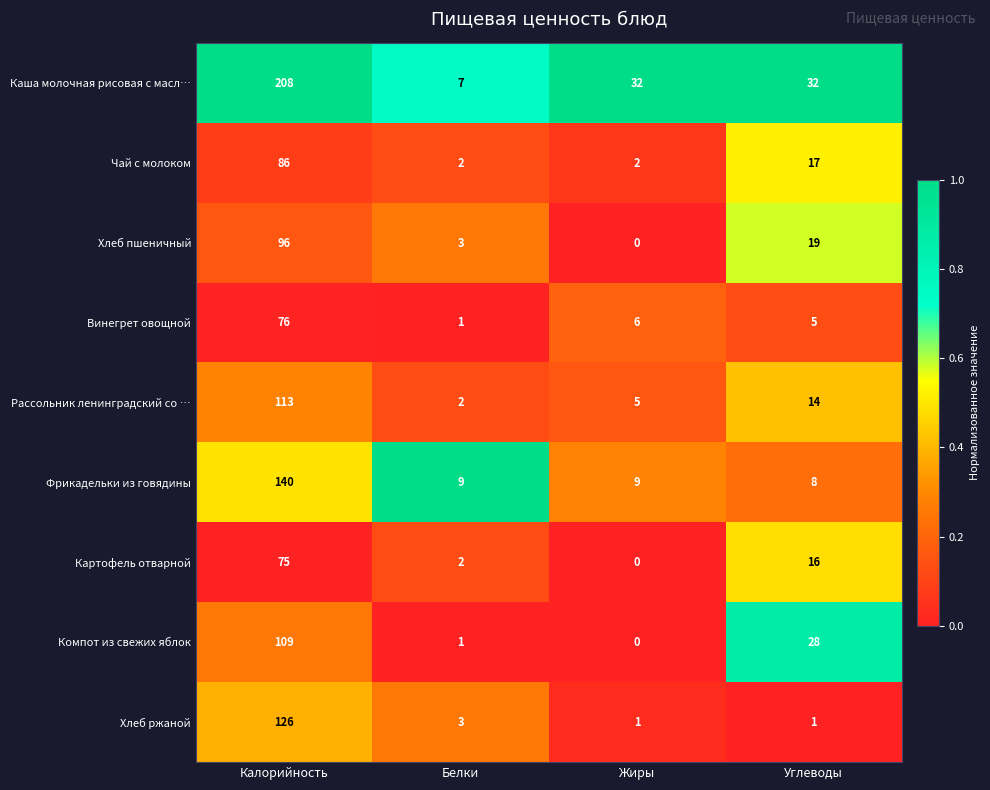

List the series in order of their peak value, lowest first.

Картофель отварной, Винегрет овощной, Чай с молоком, Хлеб пшеничный, Компот из свежих яблок, Рассольник ленинградский со …, Хлеб ржаной, Фрикадельки из говядины, Каша молочная рисовая с масл…